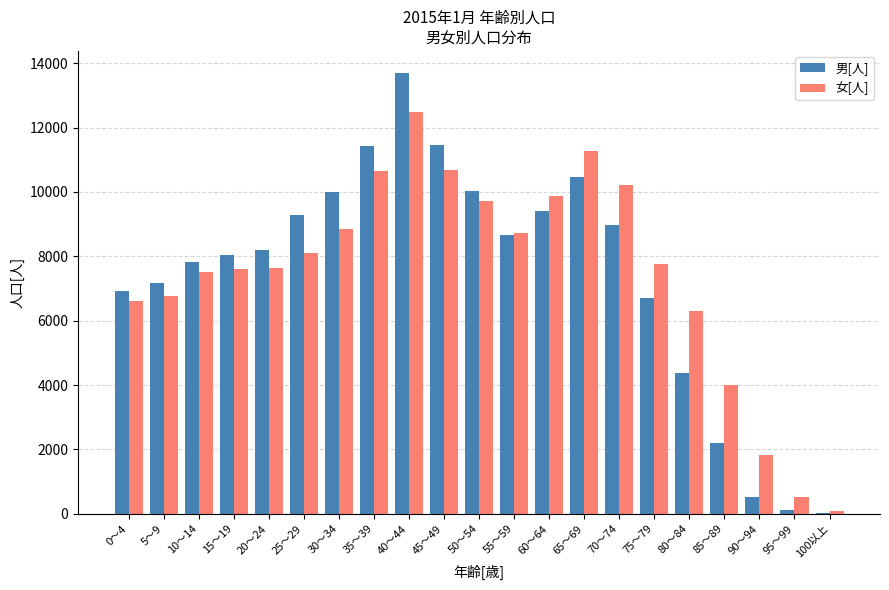

True or false: 男[人] has a value of 11465 at 45～49.

True